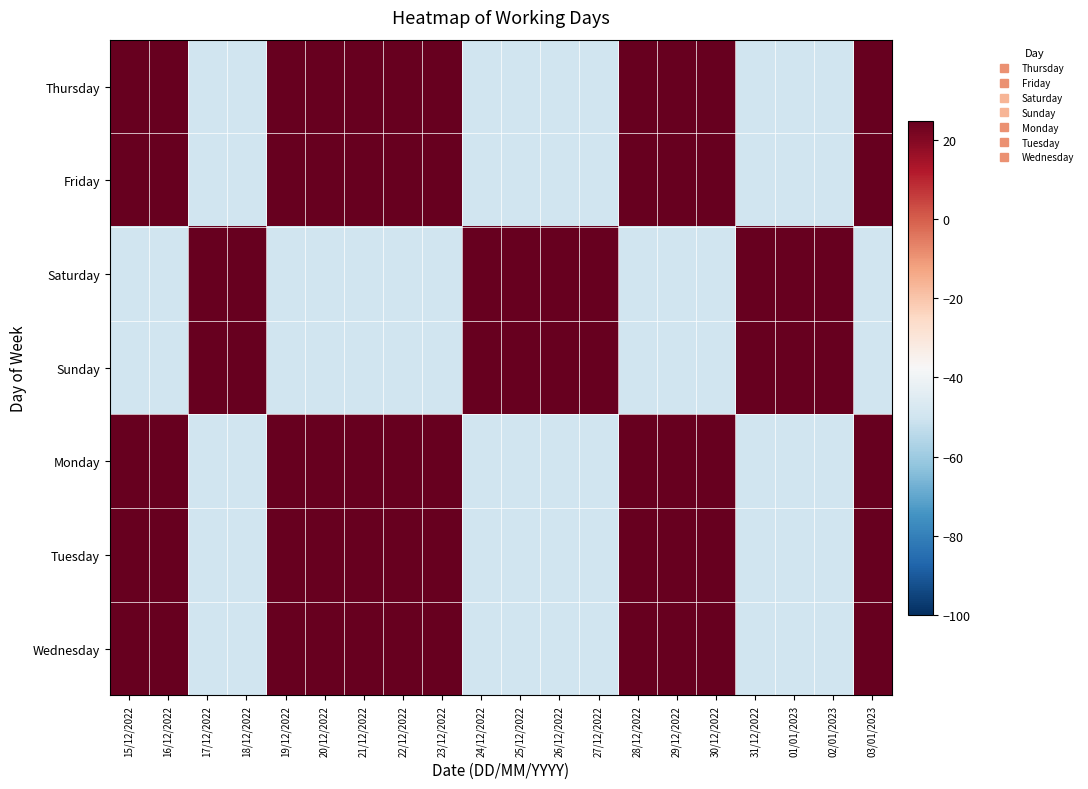

At which category is the sum across all series the highest?

15/12/2022